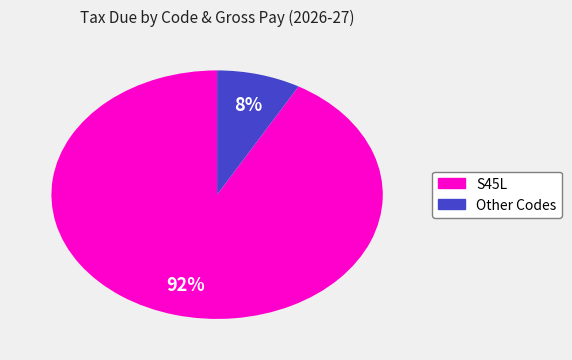

Is there any slice that represents more than half of the pie?

Yes